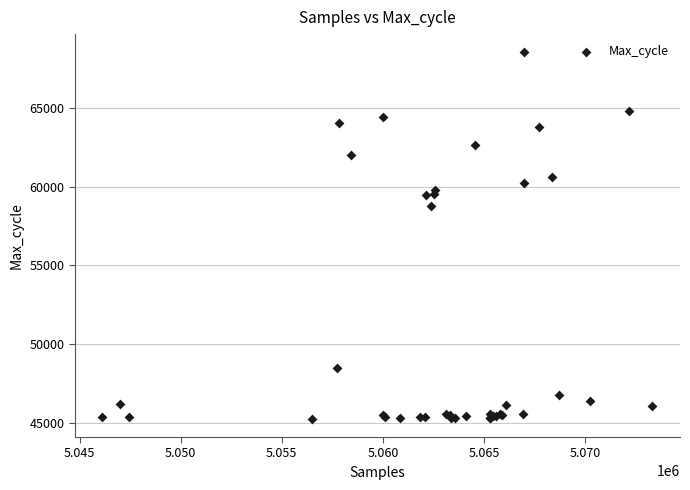

What Y value in the scatter plot is closest to 56897?

58788